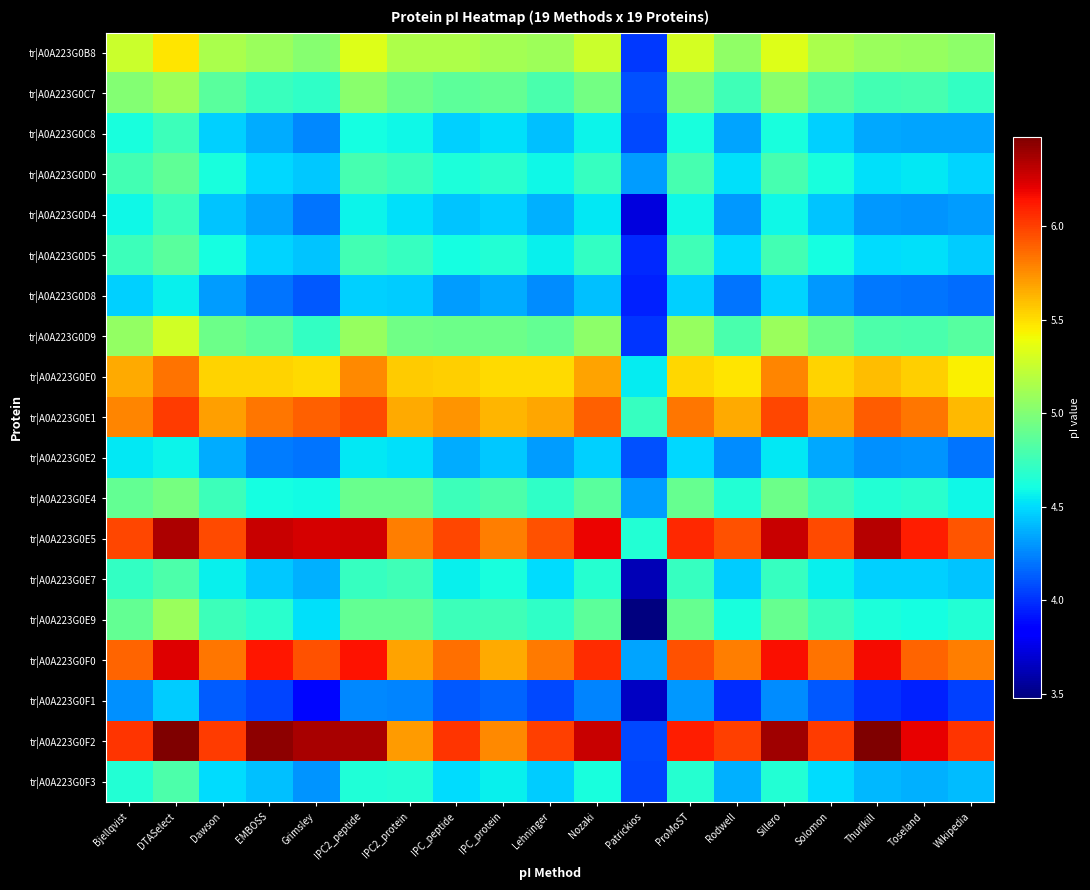

What is the total value across all series at Toseland?

92.5